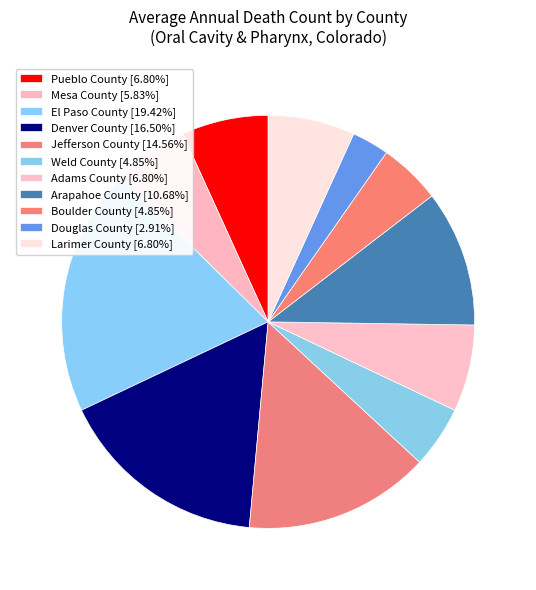

What is the total percentage of Adams County and Weld County?

11.7%